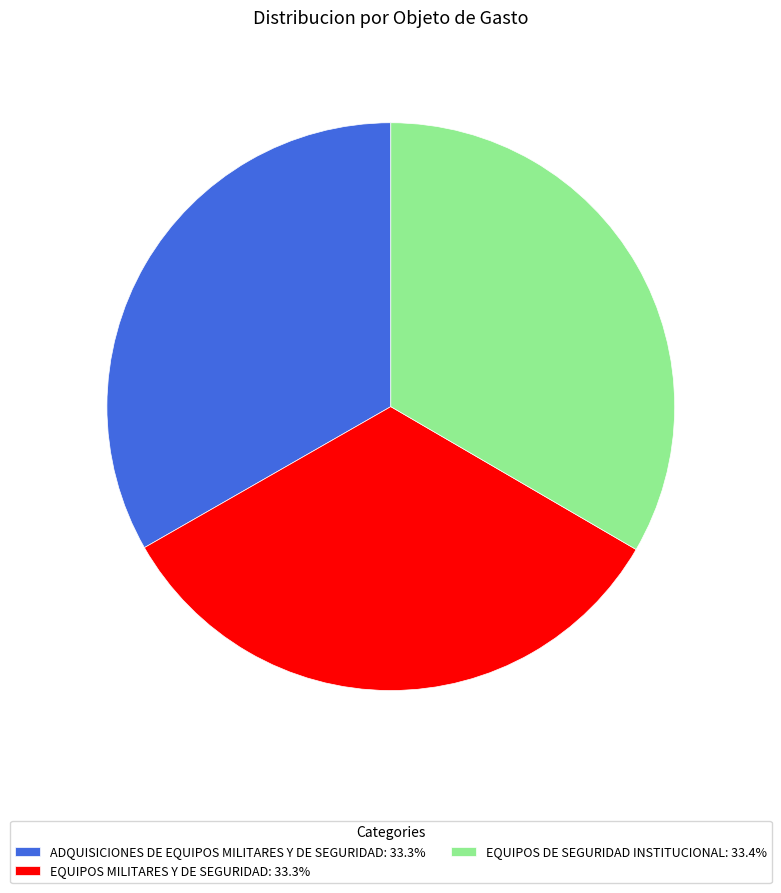

How many segments does this pie chart have?

3